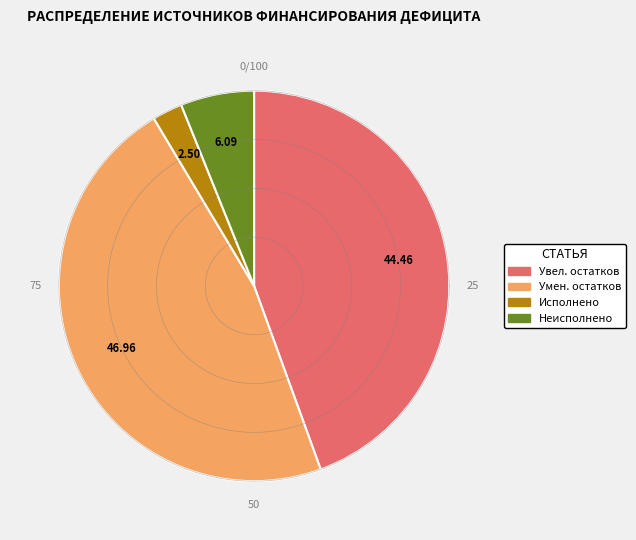

To the nearest percent, what portion does Исполнено (Изменение остатков) represent?

2%